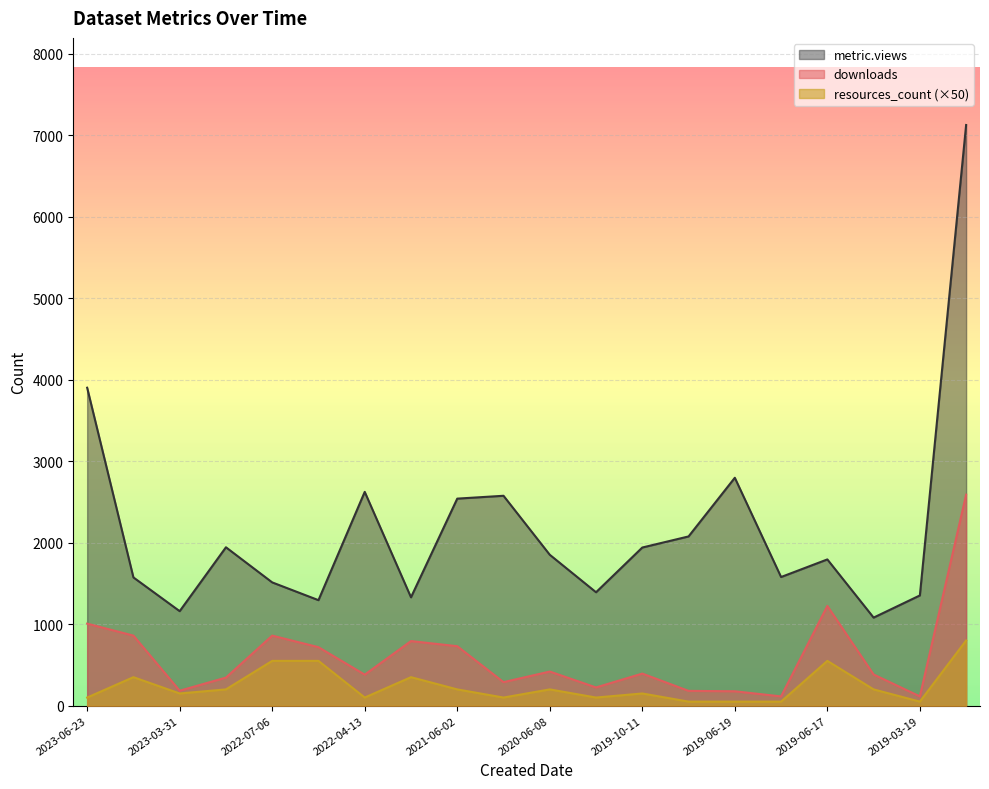

How many values in the resources_count series are below 200?

10